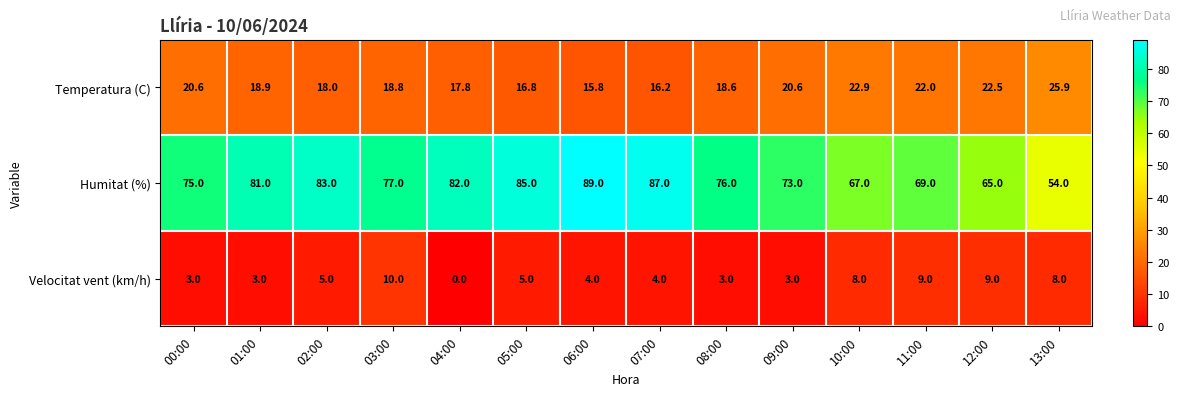

What is the maximum value shown in the chart?

89.0